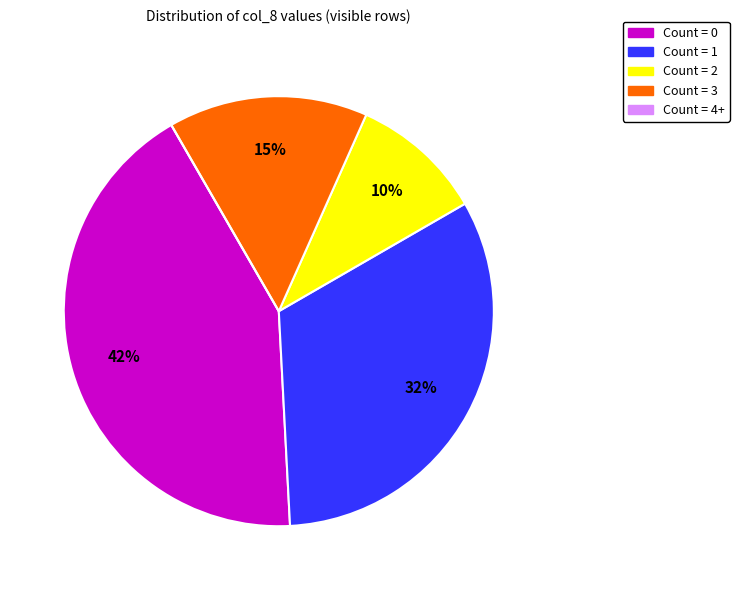

The Count = 0 slice represents 50% of the pie. True or false?

False